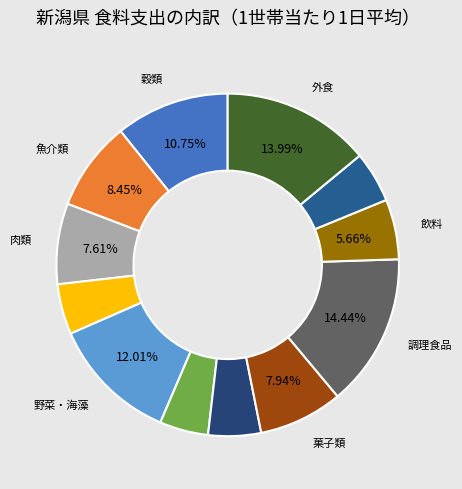

Rank the categories by value from highest to lowest.

調理食品, 外食, 野菜・海藻, 穀類, 魚介類, 菓子類, 肉類, 飲料, 油脂・調味料, 酒類, 乳卵類, 果物